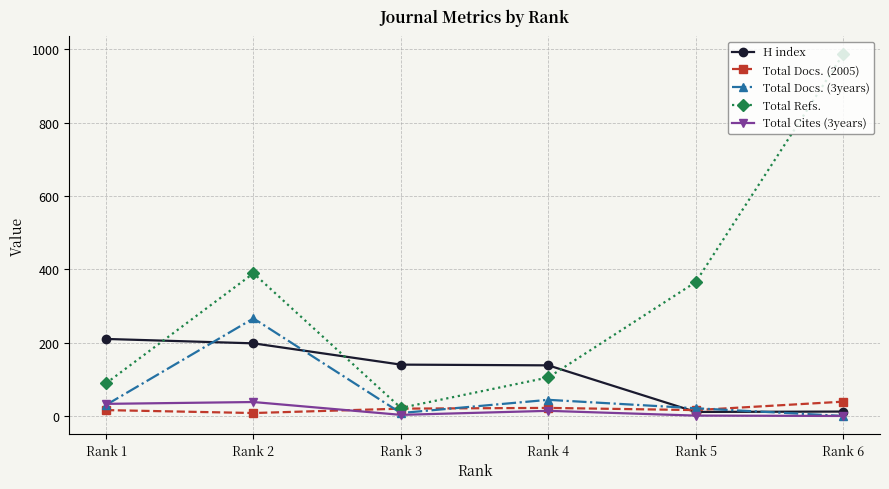

What is the sum of the Total Refs. values at Rank 5 and Rank 6?

1351